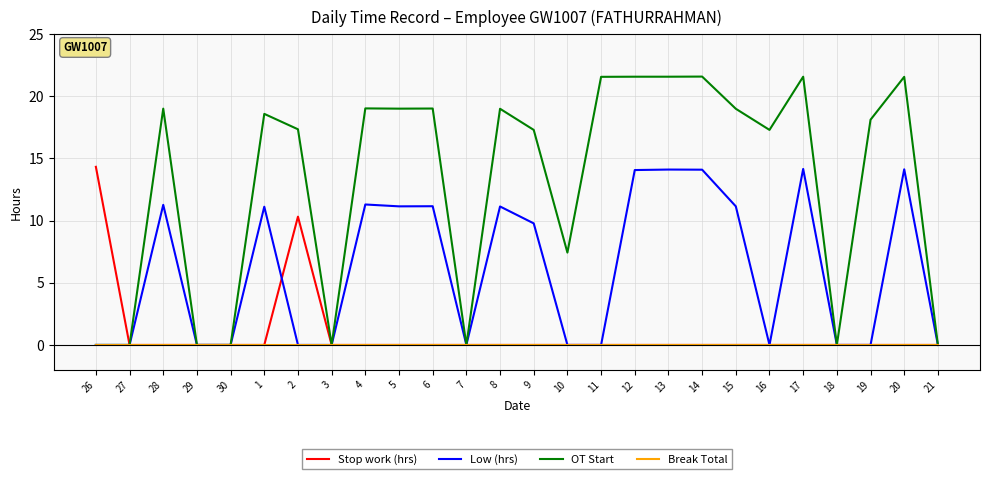

Which series has the largest range (max minus min)?

OT Start